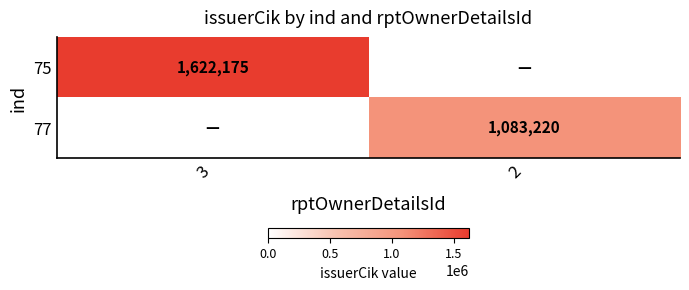

The value of 75 at 3 is 514622. True or false?

False